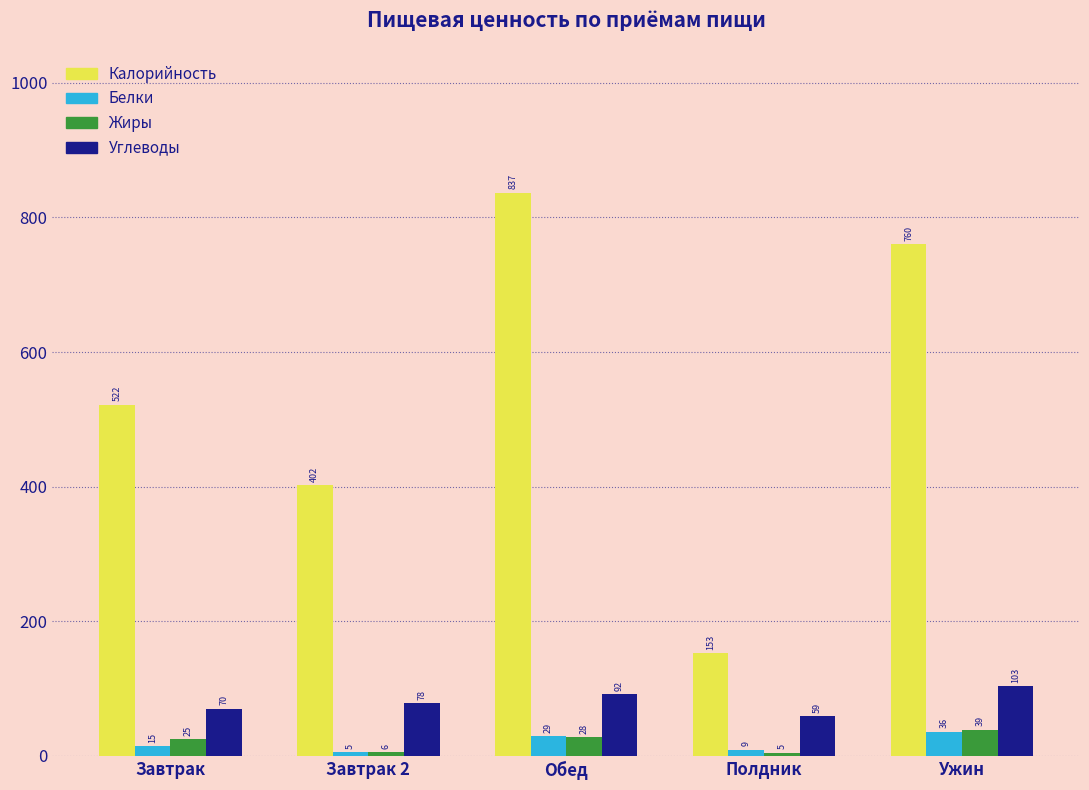

Is it true that Белки equals 29.4 at Обед?

True